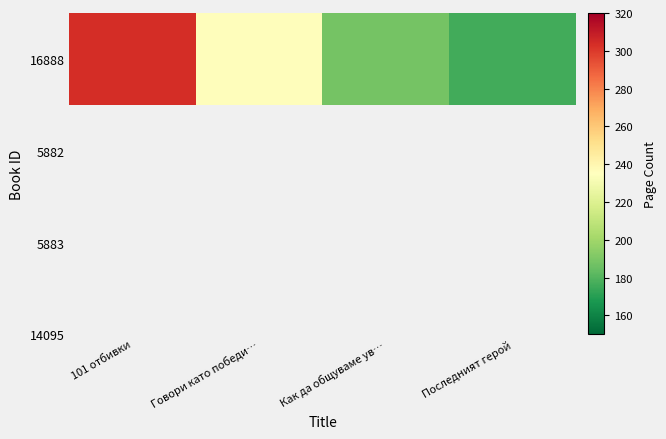

Read the value at Как да общуваме ув….

188